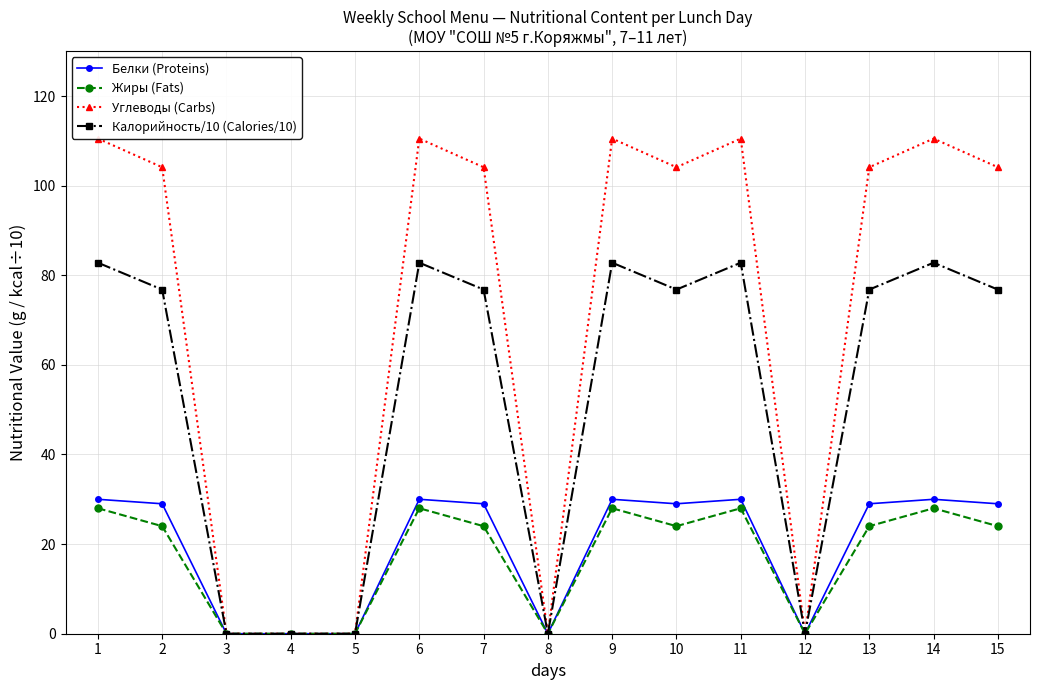

Where is the first local maximum for Калорийность/10 (Calories/10)?

6